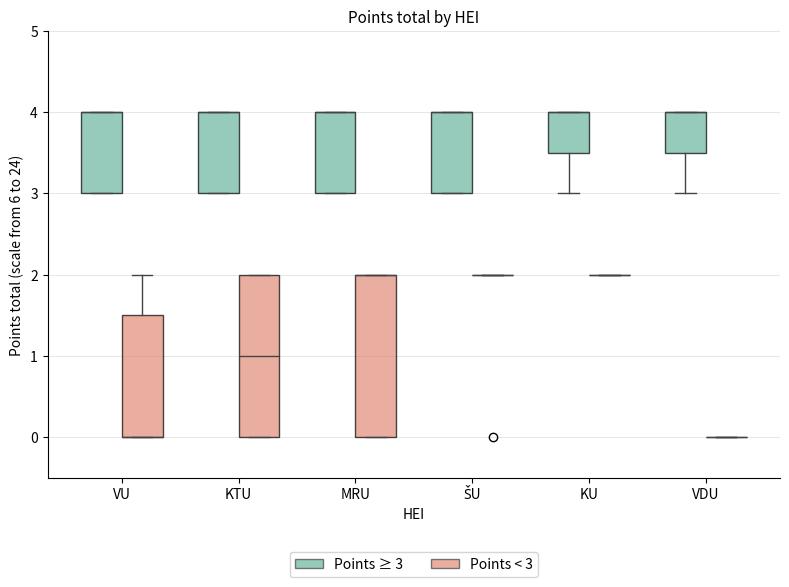

Where is the lower edge of the box for VDU (Points ≥ 3) on the y-axis? The values are not printed on the chart, so give them approximately, as read against the axis.

3.5